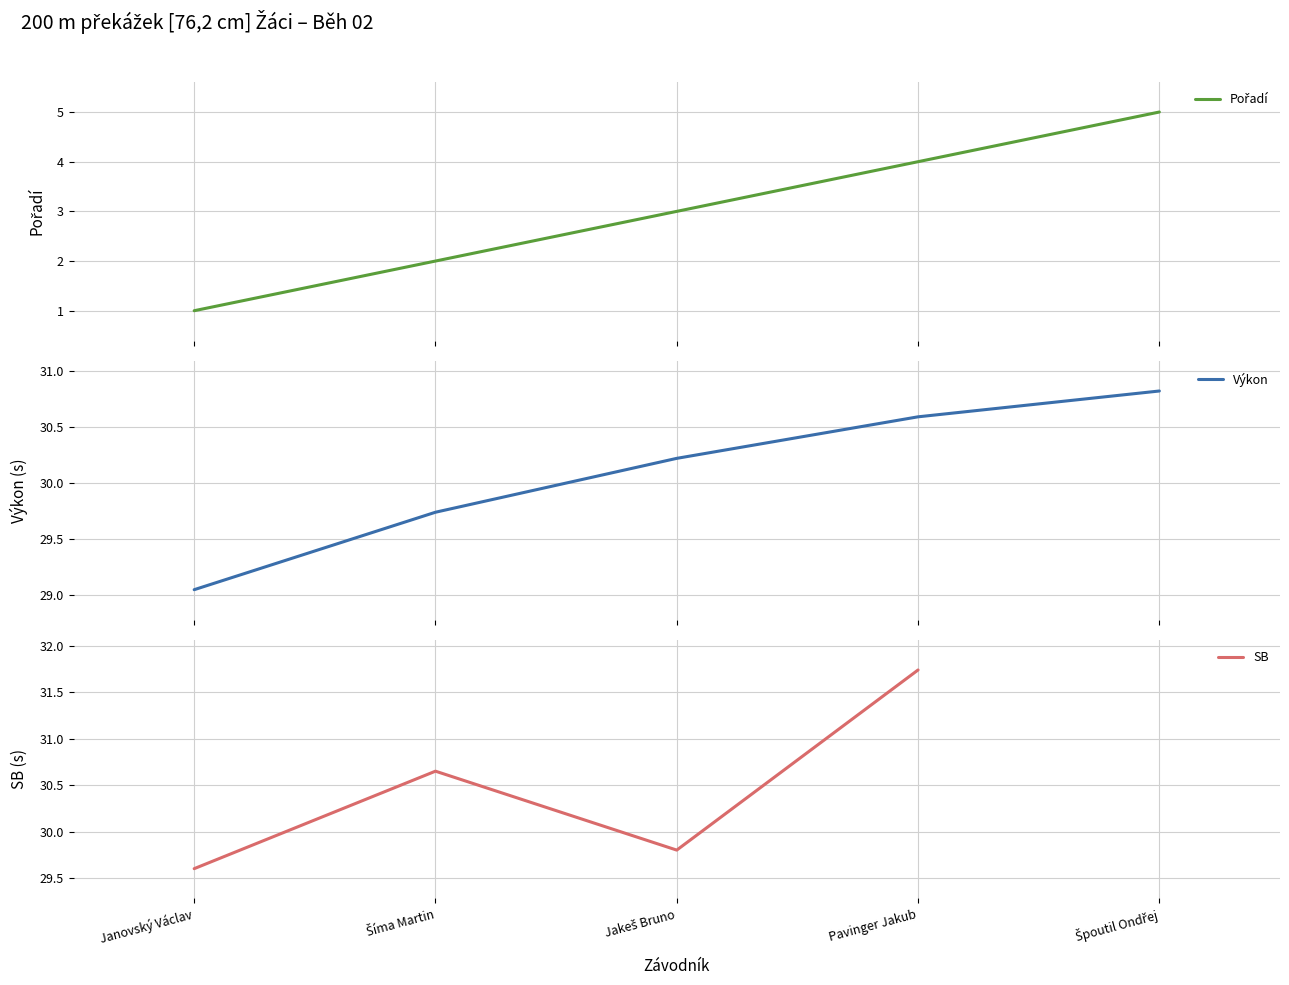

Read the Pořadí value at Pavinger Jakub.

4.0